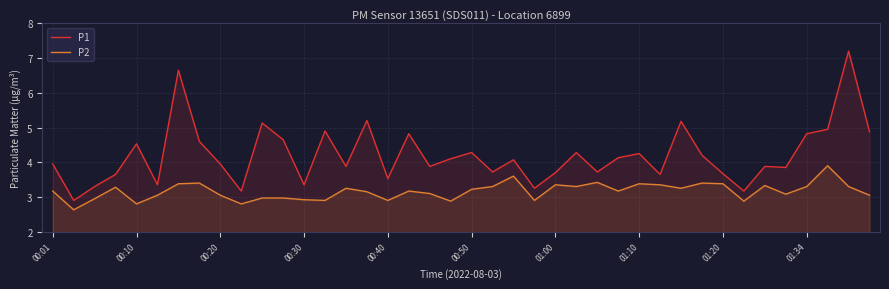

List the series in order of their peak value, lowest first.

P2, P1